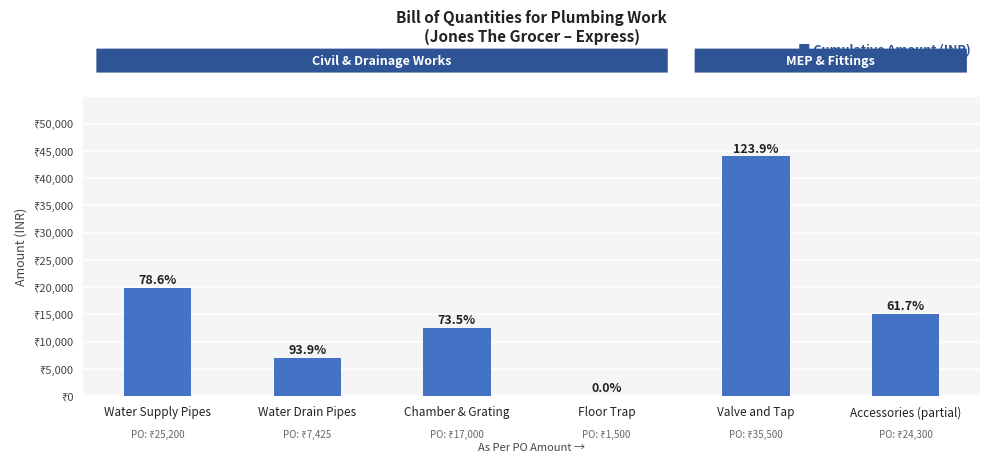

Reading left to right, transcribe all the data shown in this chart.

19800	6975	12500	0	44000	15000